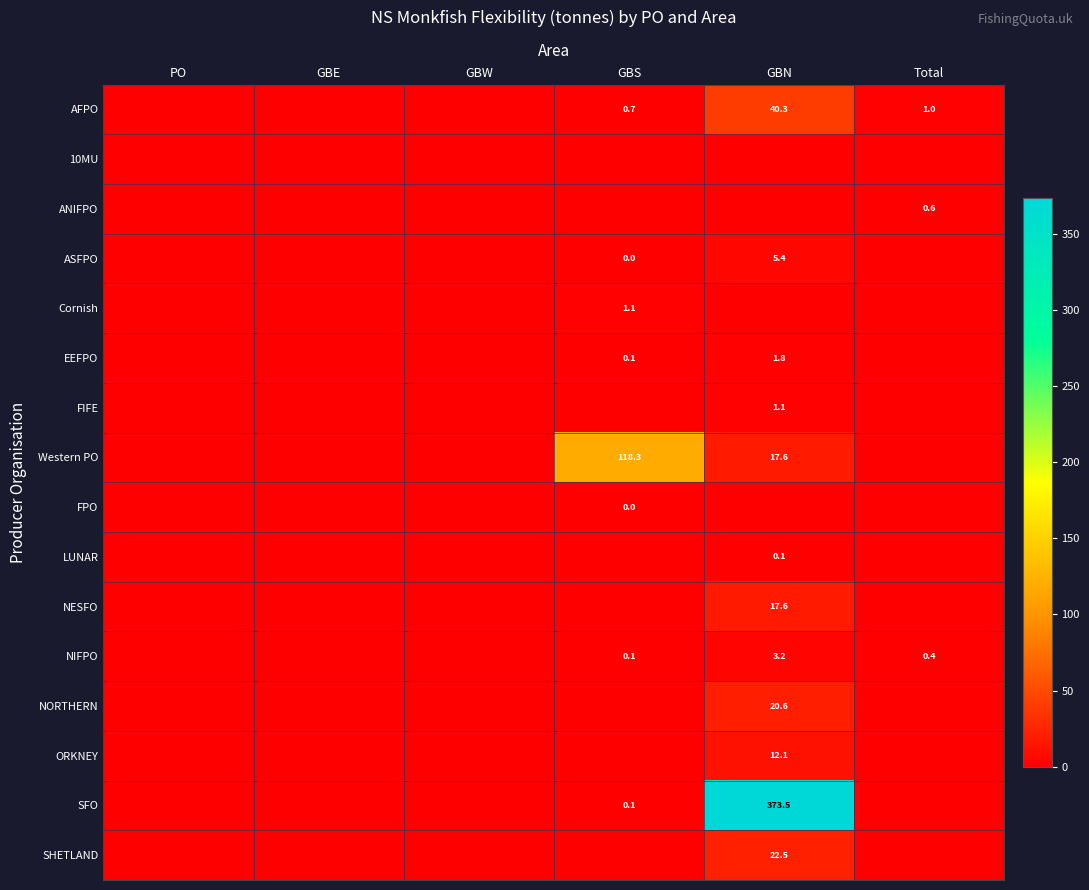

Is the value of NIFPO at Total greater than the value of AFPO at GBN?

No